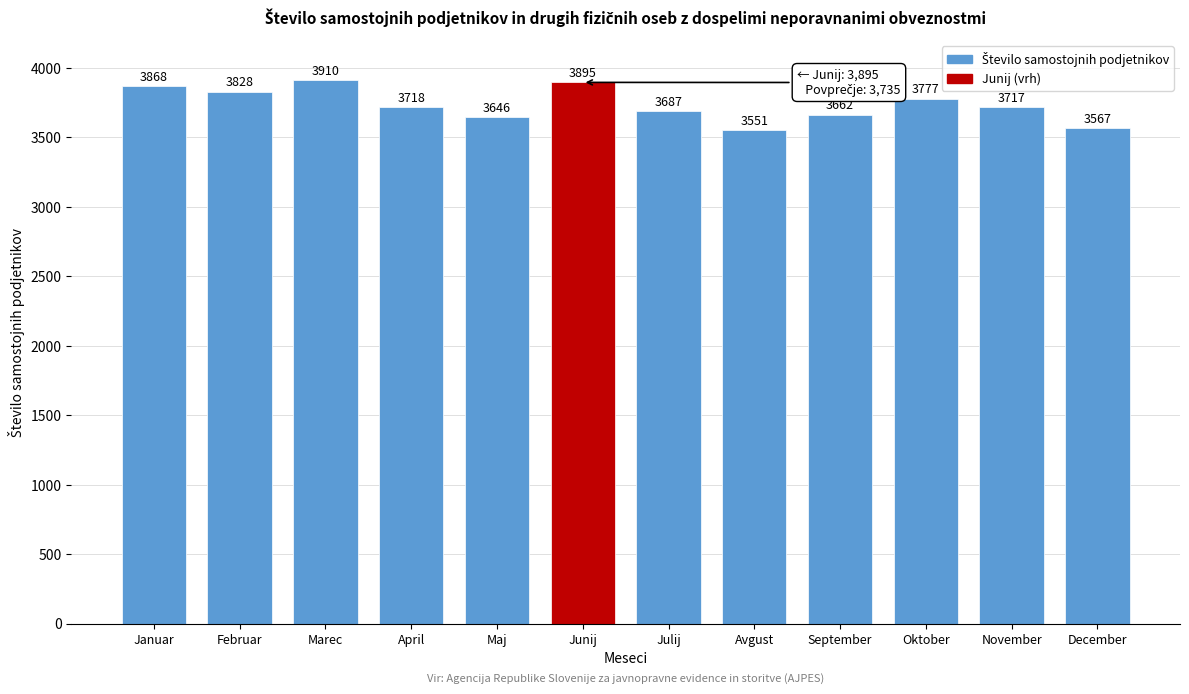

Reading left to right, extract all data points from this chart.

Januar=3868	Februar=3828	Marec=3910	April=3718	Maj=3646	Junij=3895	Julij=3687	Avgust=3551	September=3662	Oktober=3777	November=3717	December=3567